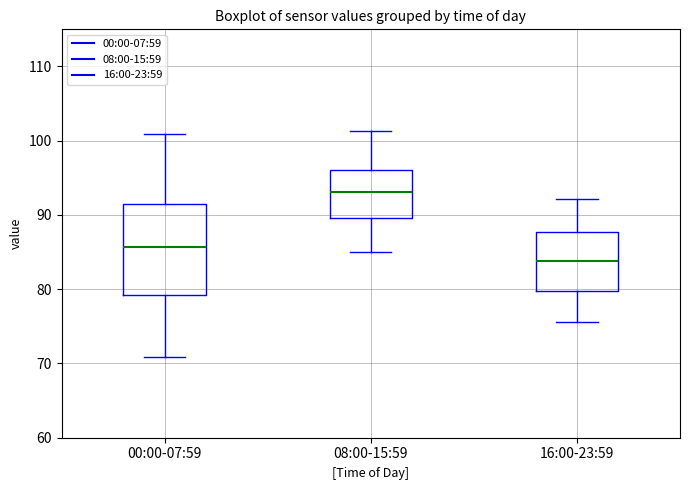

Comparing the boxes themselves (not the whiskers), which one is the tallest?

00:00-07:59